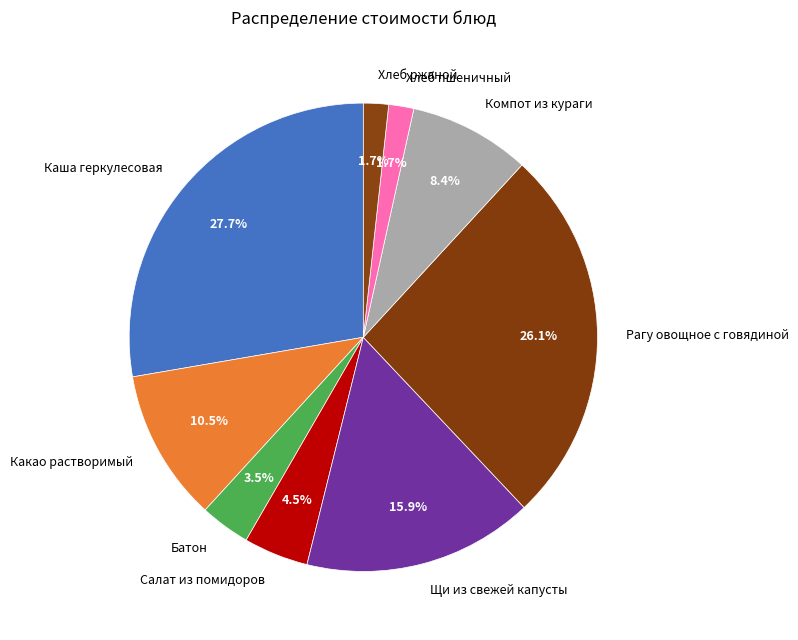

What percentage is the Щи из свежей капусты slice, to the nearest percent?

16%